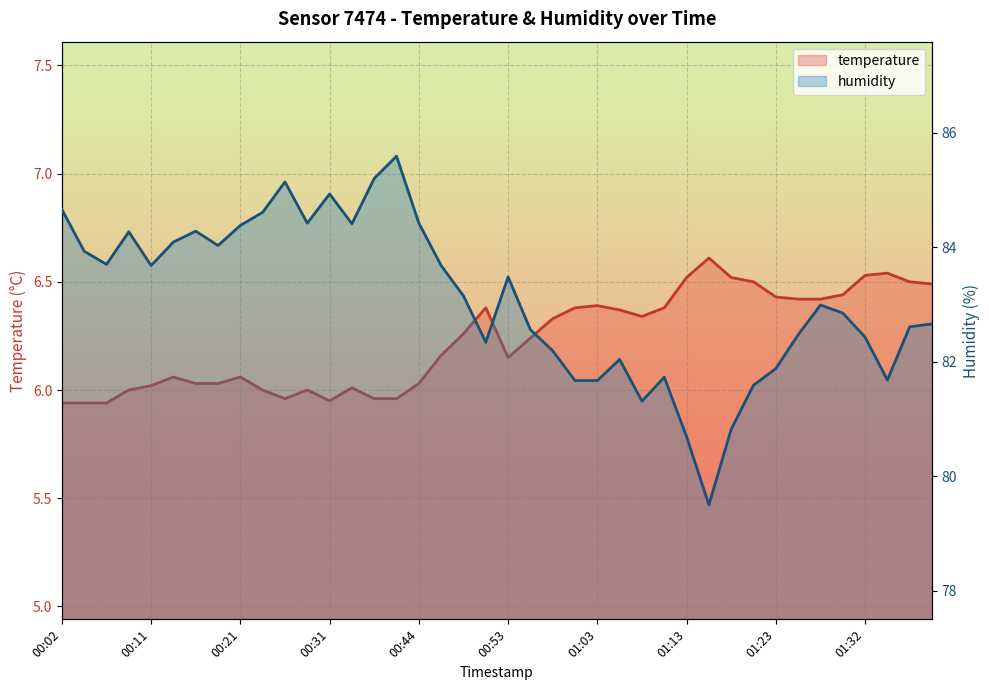

What is the label of the 39th point from the right?

00:04